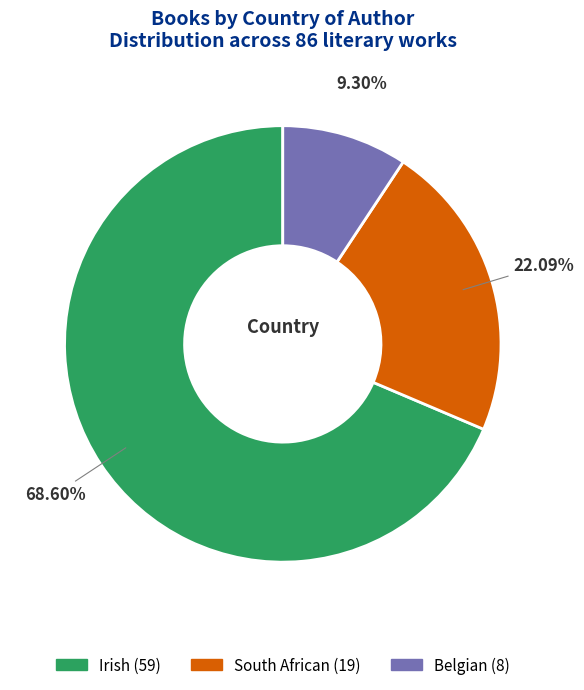

To the nearest percent, what portion does Irish represent?

69%